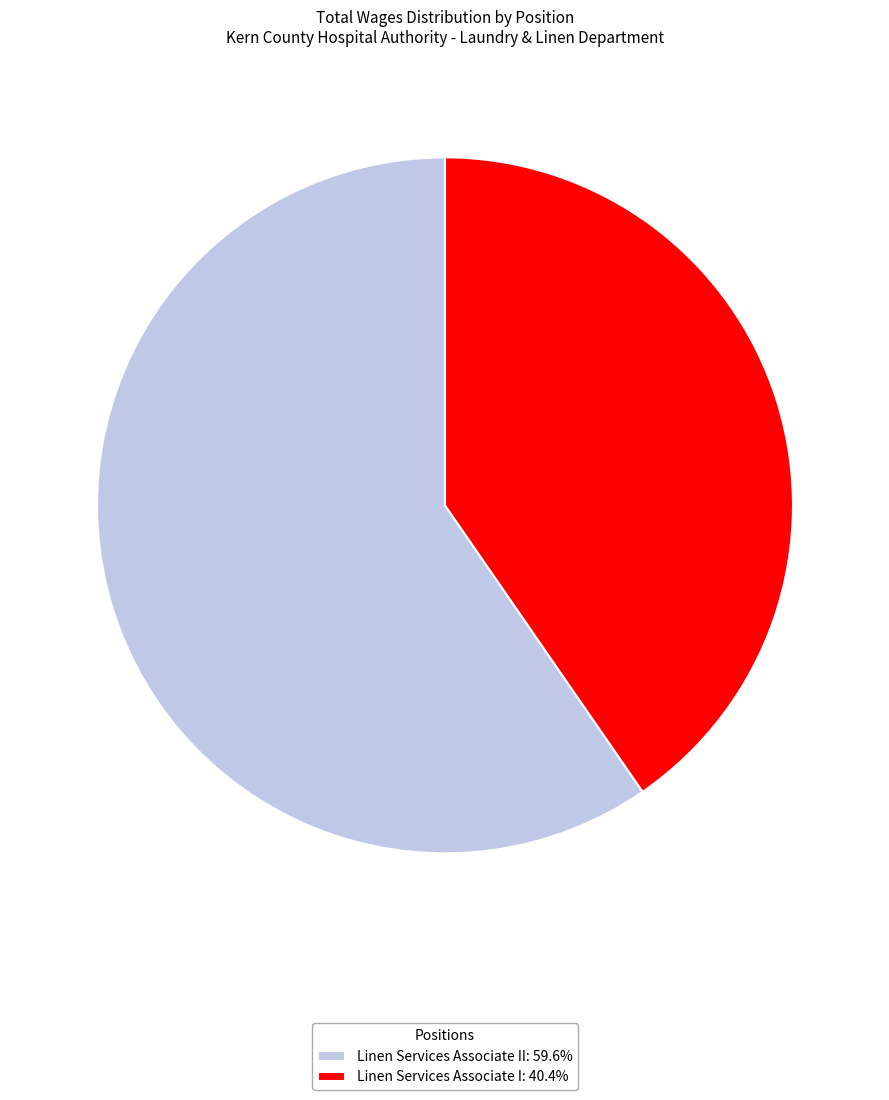

Does Linen Services Associate I: 40.4% account for over 50% of the chart?

No